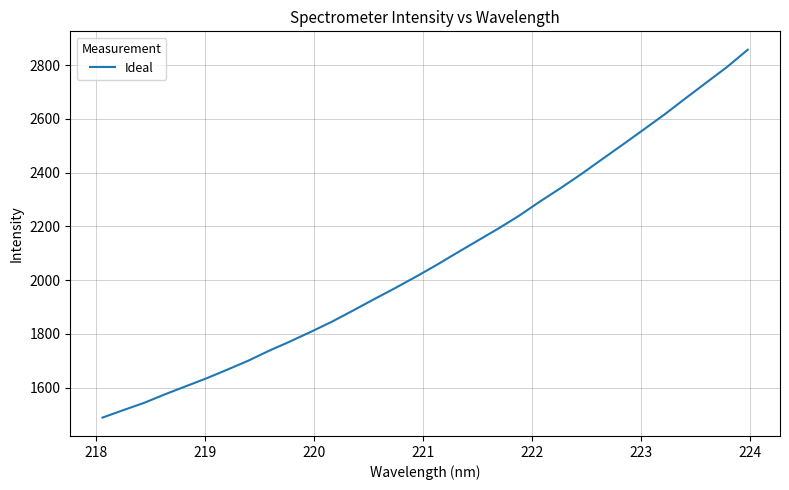

What is the minimum value shown in the chart?

1488.4